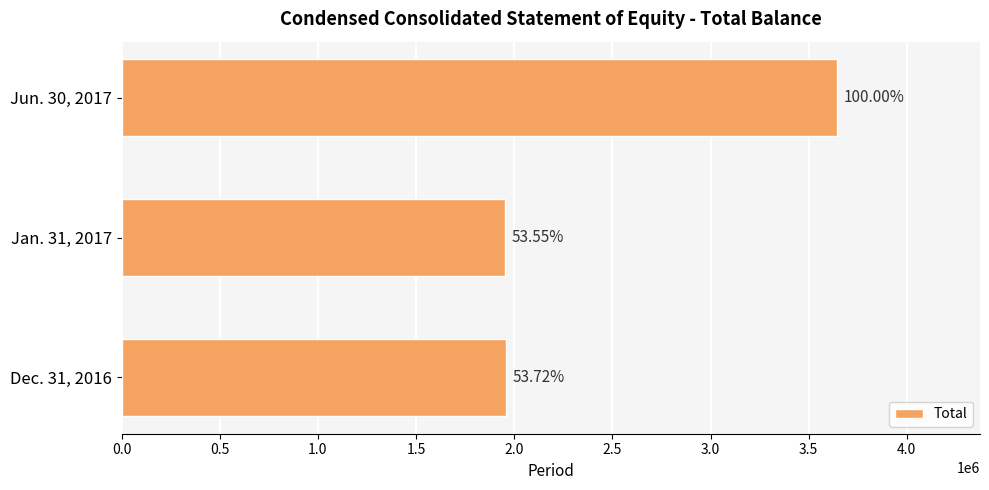

Are the bars horizontal?

Yes